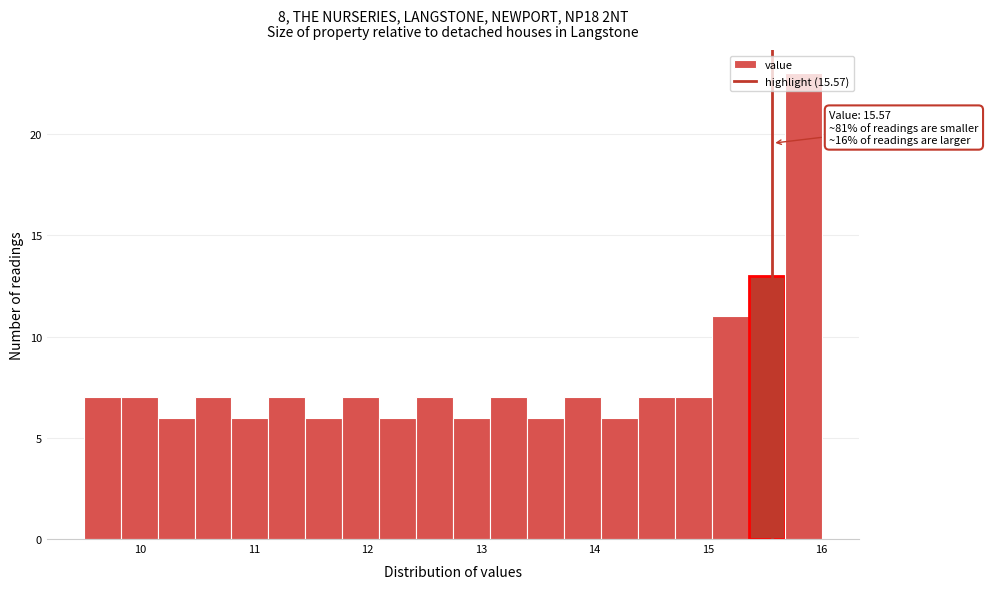

Around what value on the x-axis is the tallest bar? Give the approximate position of its centre, as read against the axis.

15.8